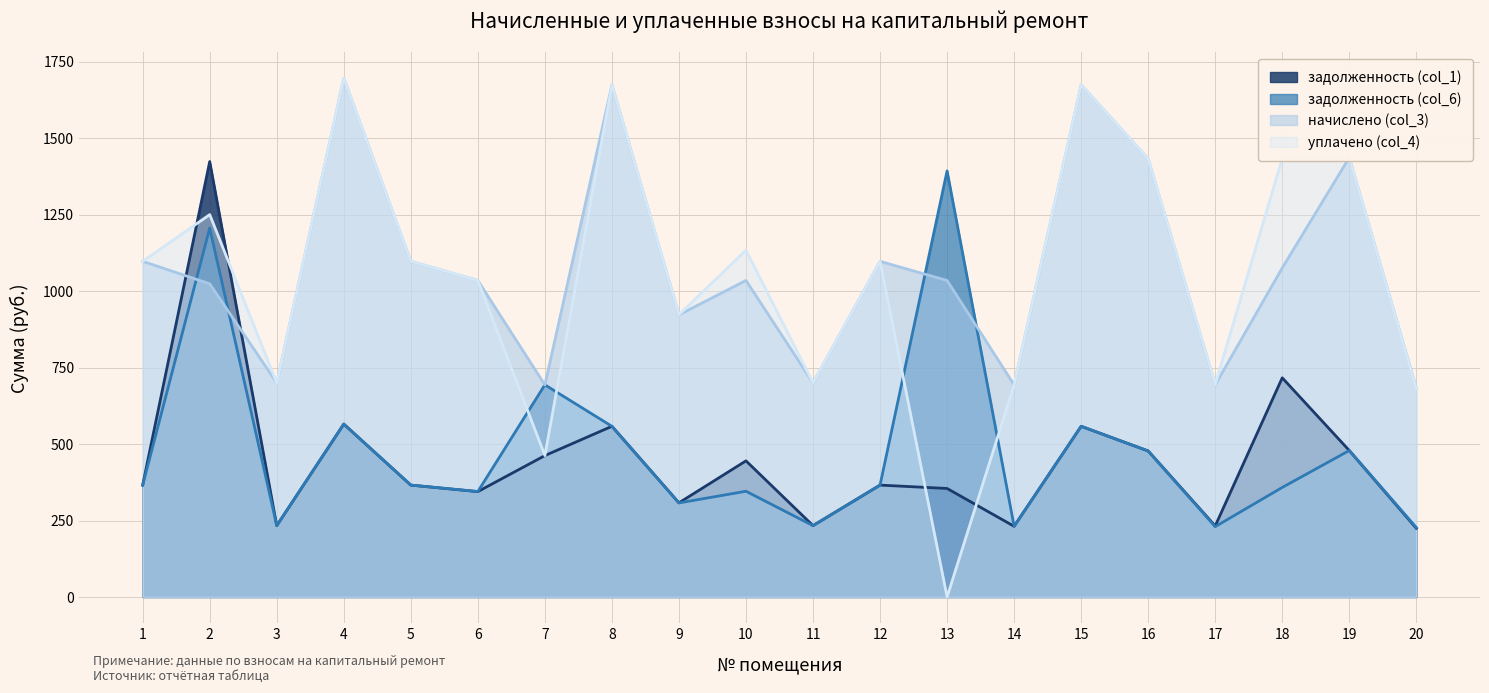

The уплачено (col_4) series shows 113.2 at 7. True or false?

False